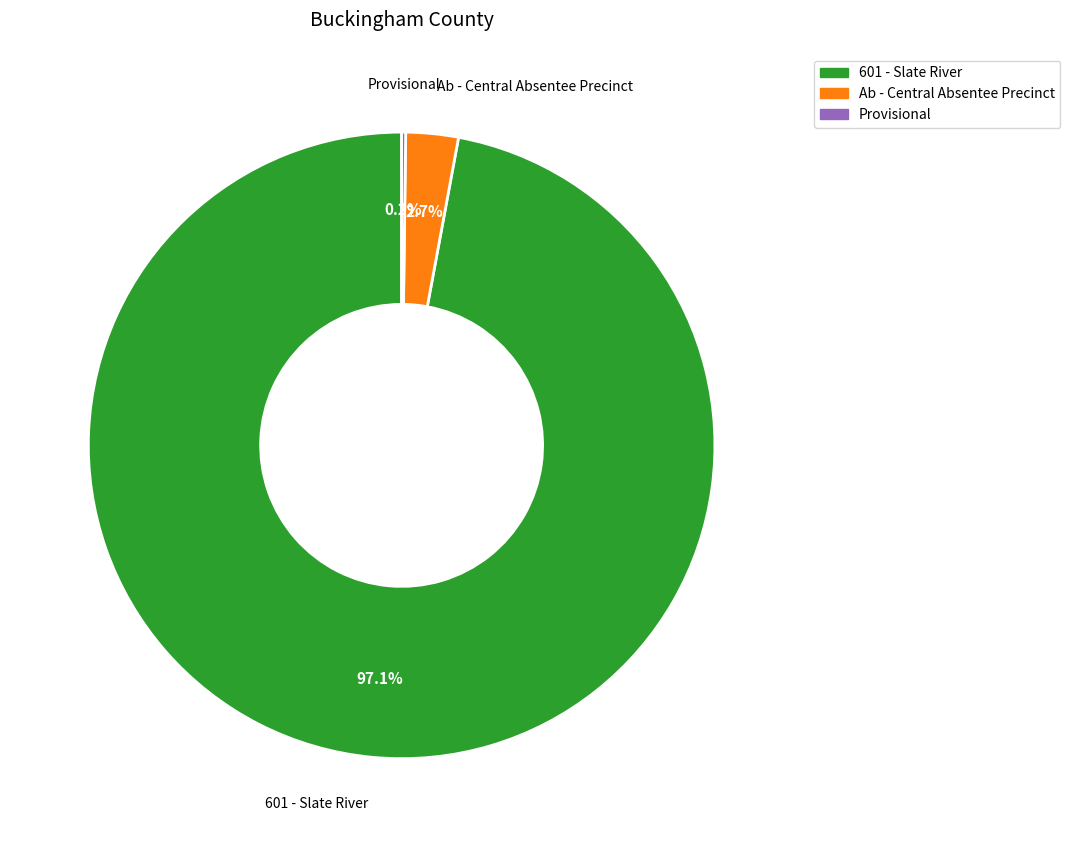

Combined, what portion of the pie is Ab - Central Absentee Precinct and 601 - Slate River?

99.8%